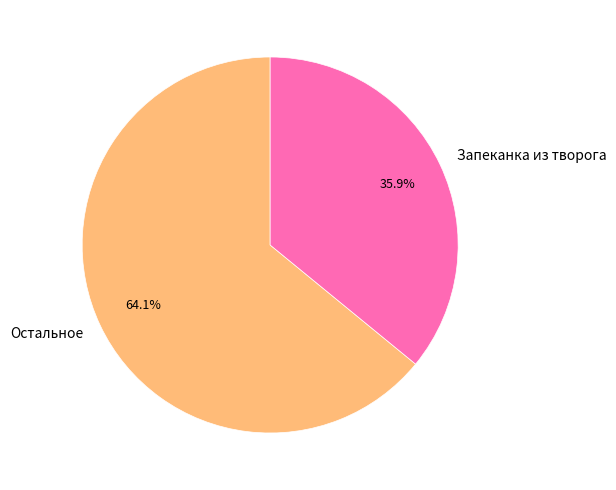

How many segments does this pie chart have?

2